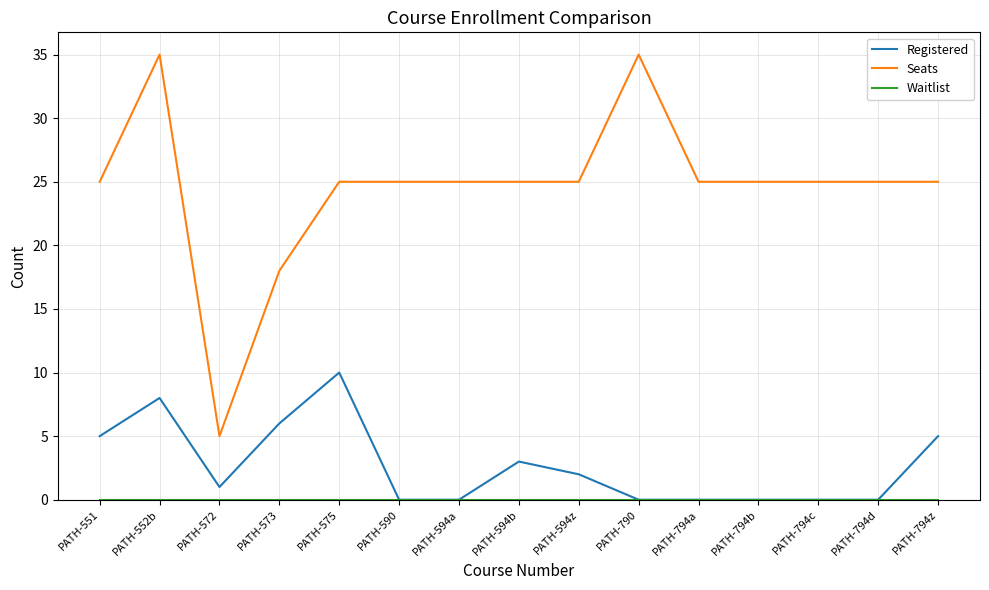

At which label does Registered first exceed 1?

PATH-551